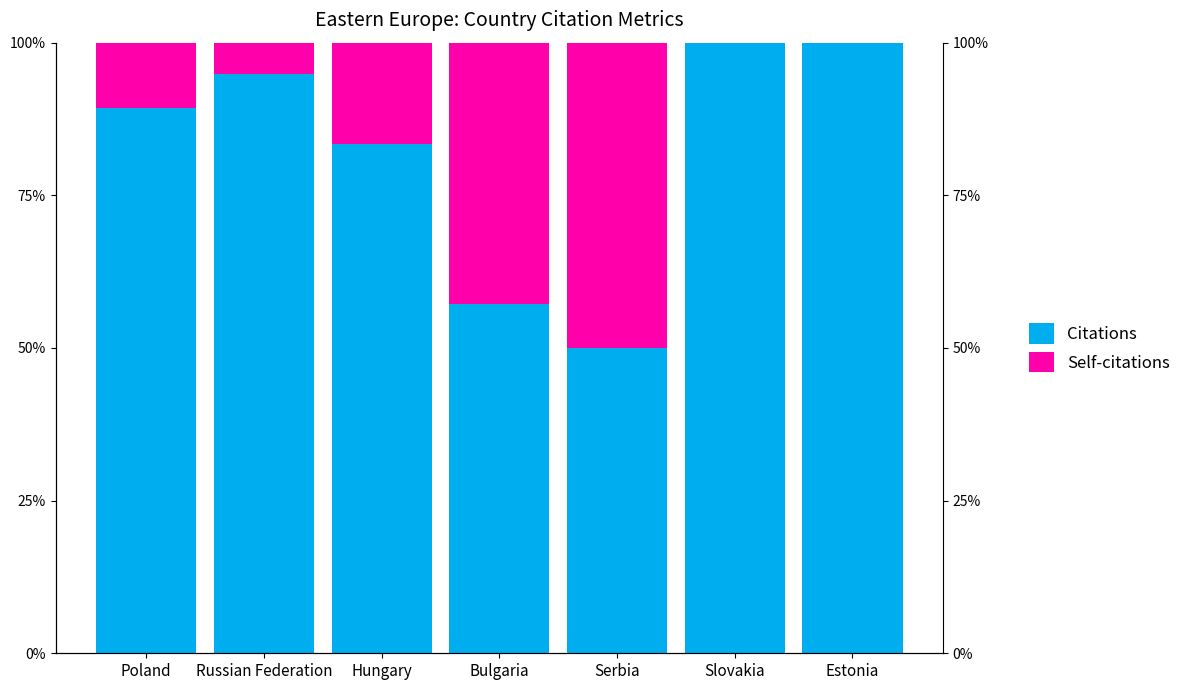

What is the label of the 1st bar from the left?

Poland